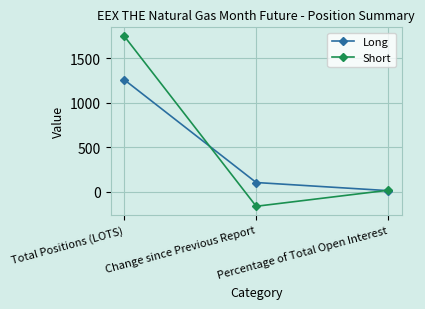

At which label is Long closest to 637?

Change since Previous Report